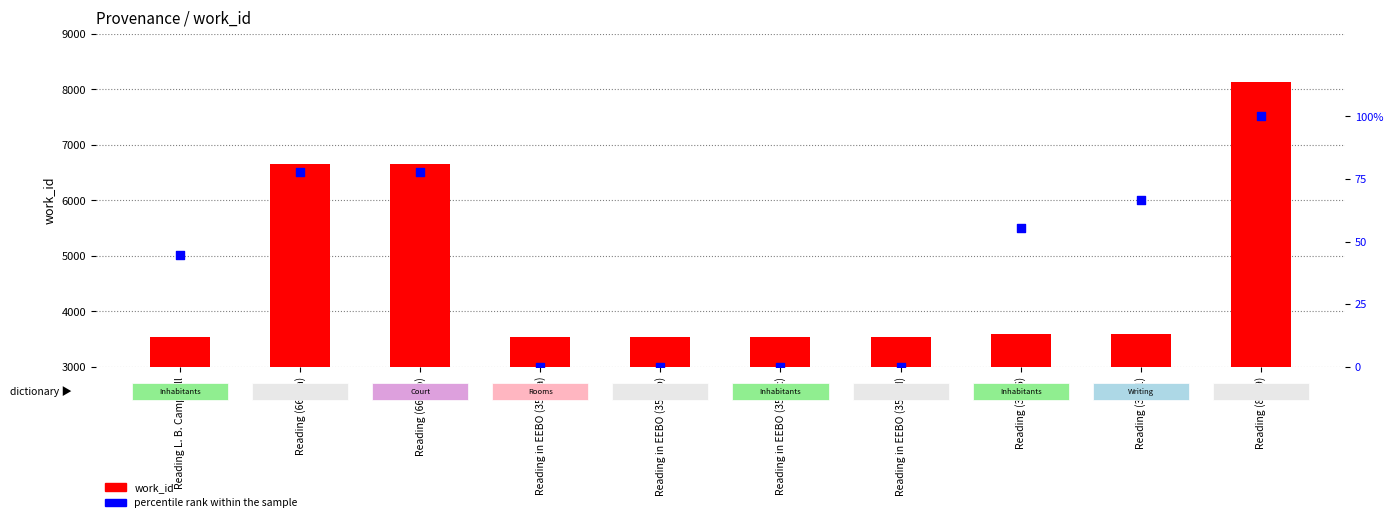

Which series has the widest spread of Y values?

work_id